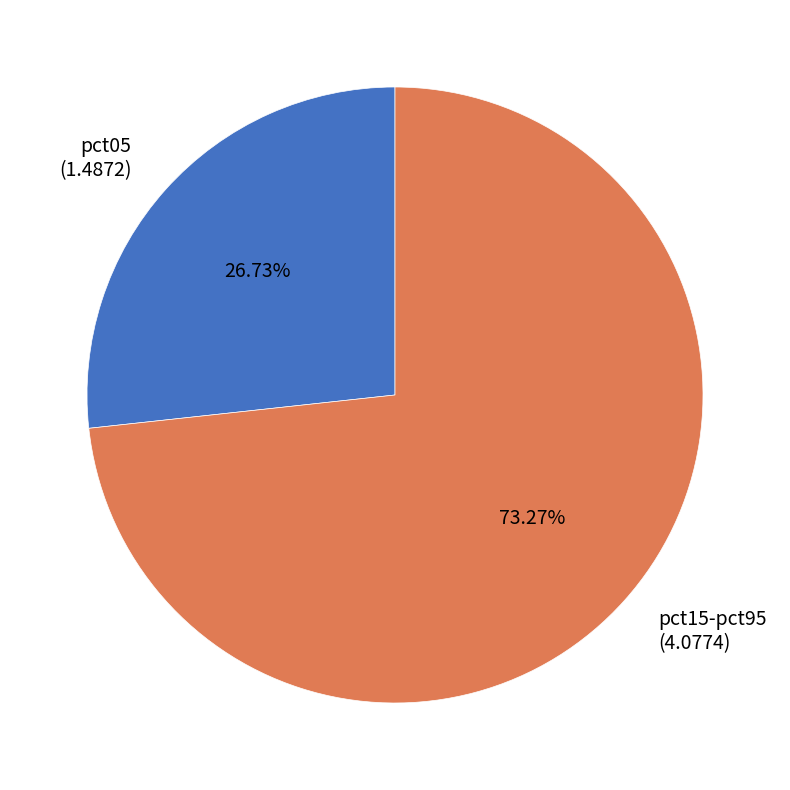

Which slice represents more than half of the pie?

pct15-pct95